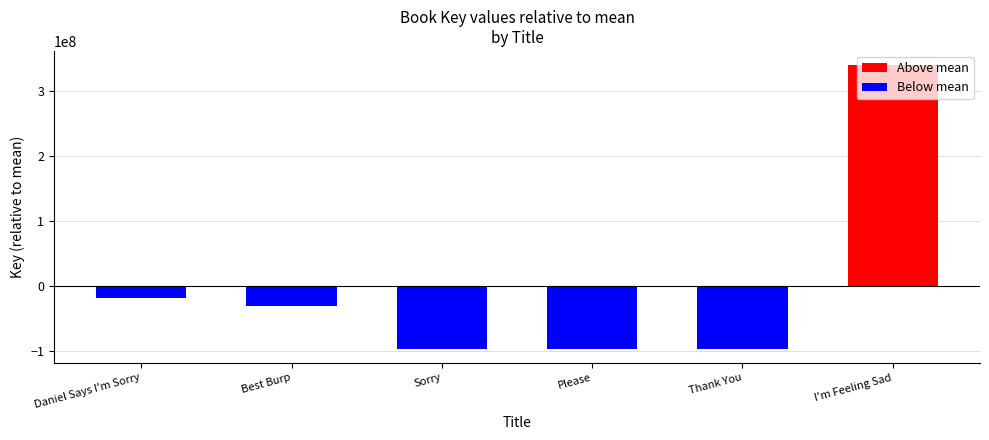

How many values are above zero?

1